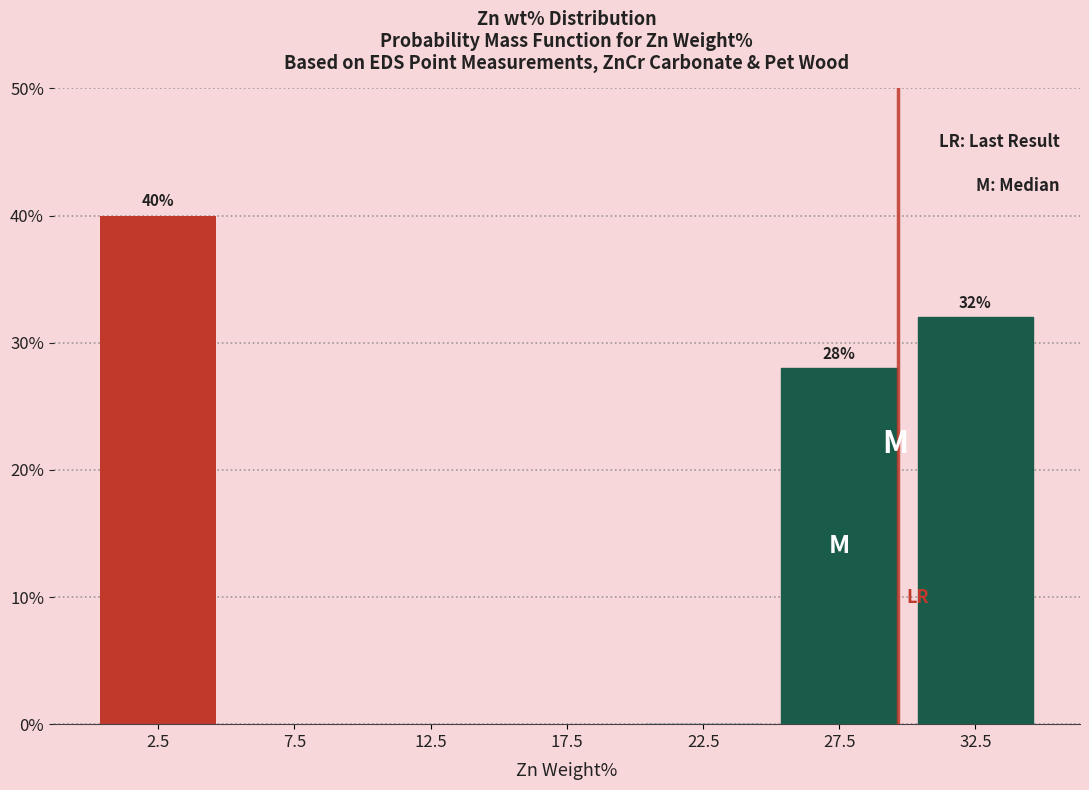

Reading right to left, list all the values displayed in this chart.

32.5=32.0	27.5=28.0	22.5=0.0	17.5=0.0	12.5=0.0	7.5=0.0	2.5=40.0